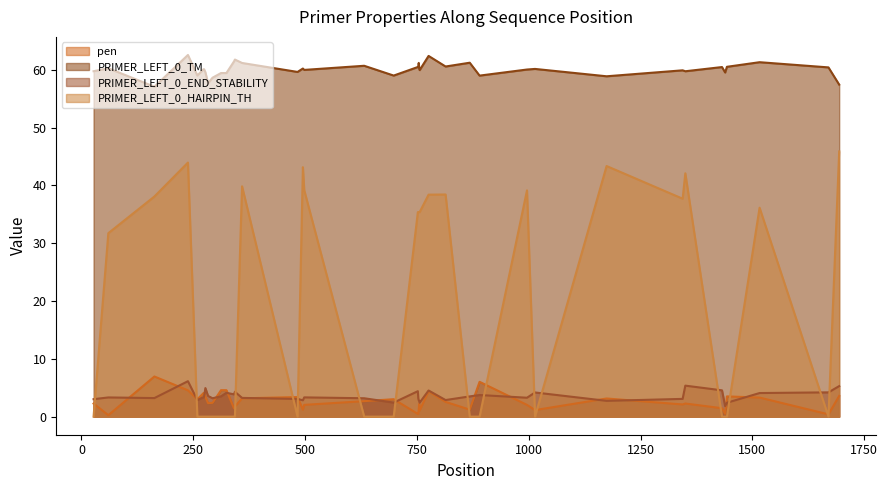

Which series has the widest spread of values?

PRIMER_LEFT_0_HAIRPIN_TH